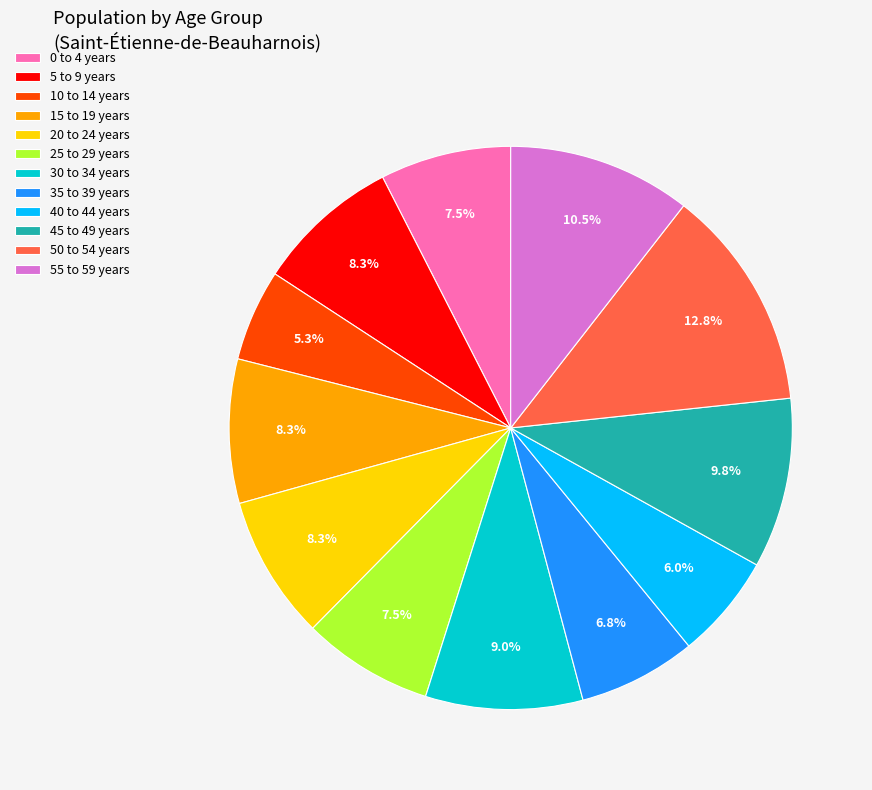

To the nearest percent, what is the combined percentage of 55 to 59 years and 5 to 9 years?

19%